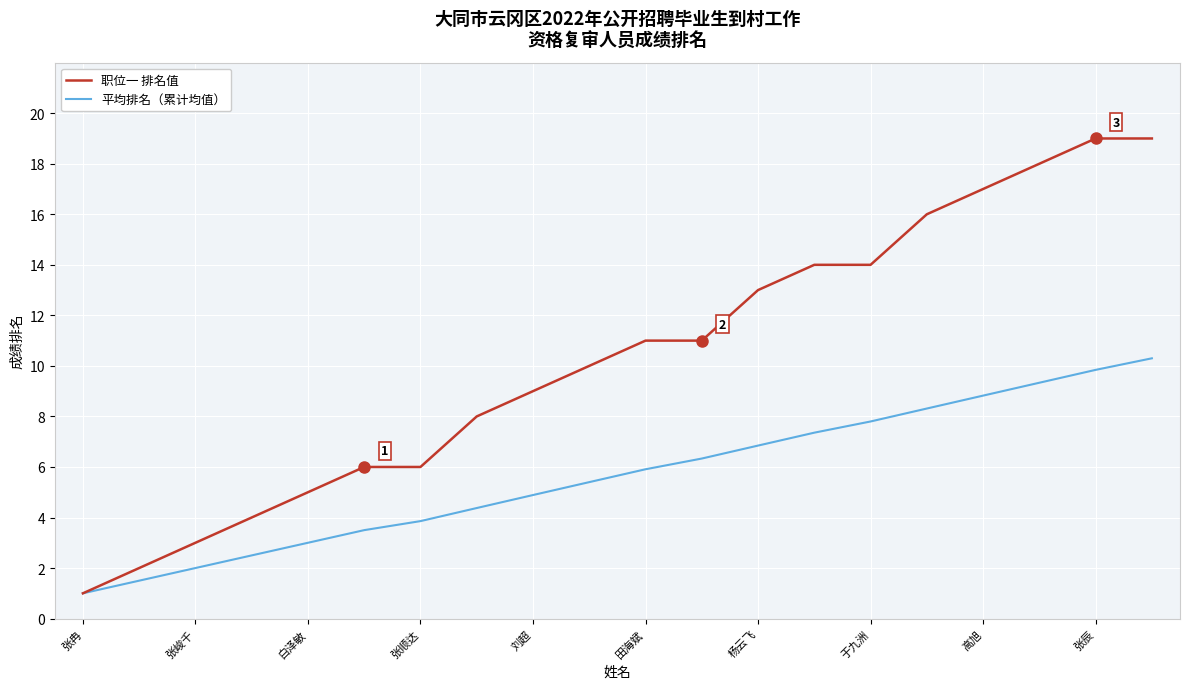

Reading left to right, transcribe all the data shown in this chart.

职位一 排名值: 1.0	2.0	3.0	4.0	5.0	6.0	6.0	8.0	9.0	10.0	11.0	11.0	13.0	14.0	14.0	16.0	17.0	18.0	19.0	19.0
平均排名（累计均值）: 1.0	1.5	2.0	2.5	3.0	3.5	3.9	4.4	4.9	5.4	5.9	6.3	6.8	7.4	7.8	8.3	8.8	9.3	9.8	10.3